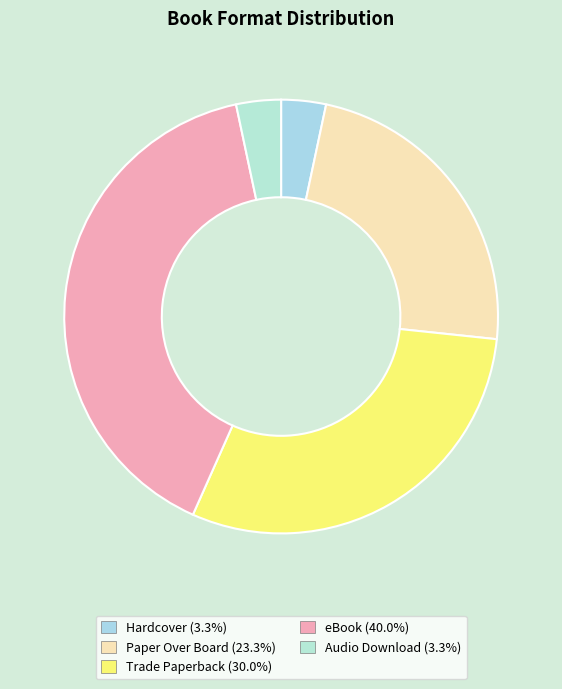

Does any single category account for the majority?

No